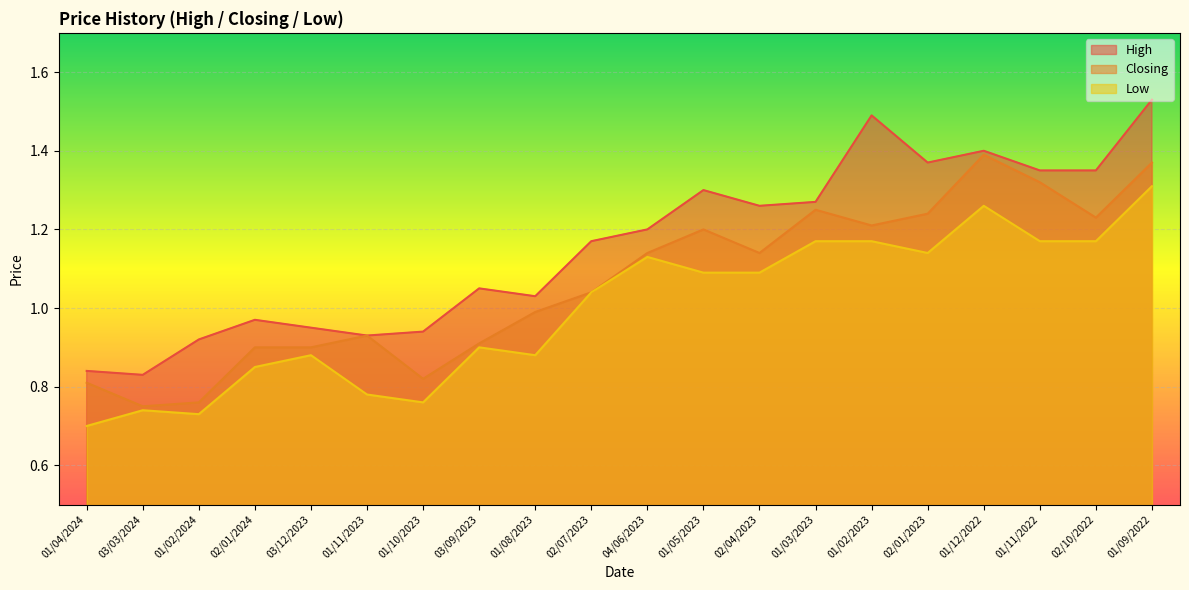

At which category does High reach its first local valley?

03/03/2024